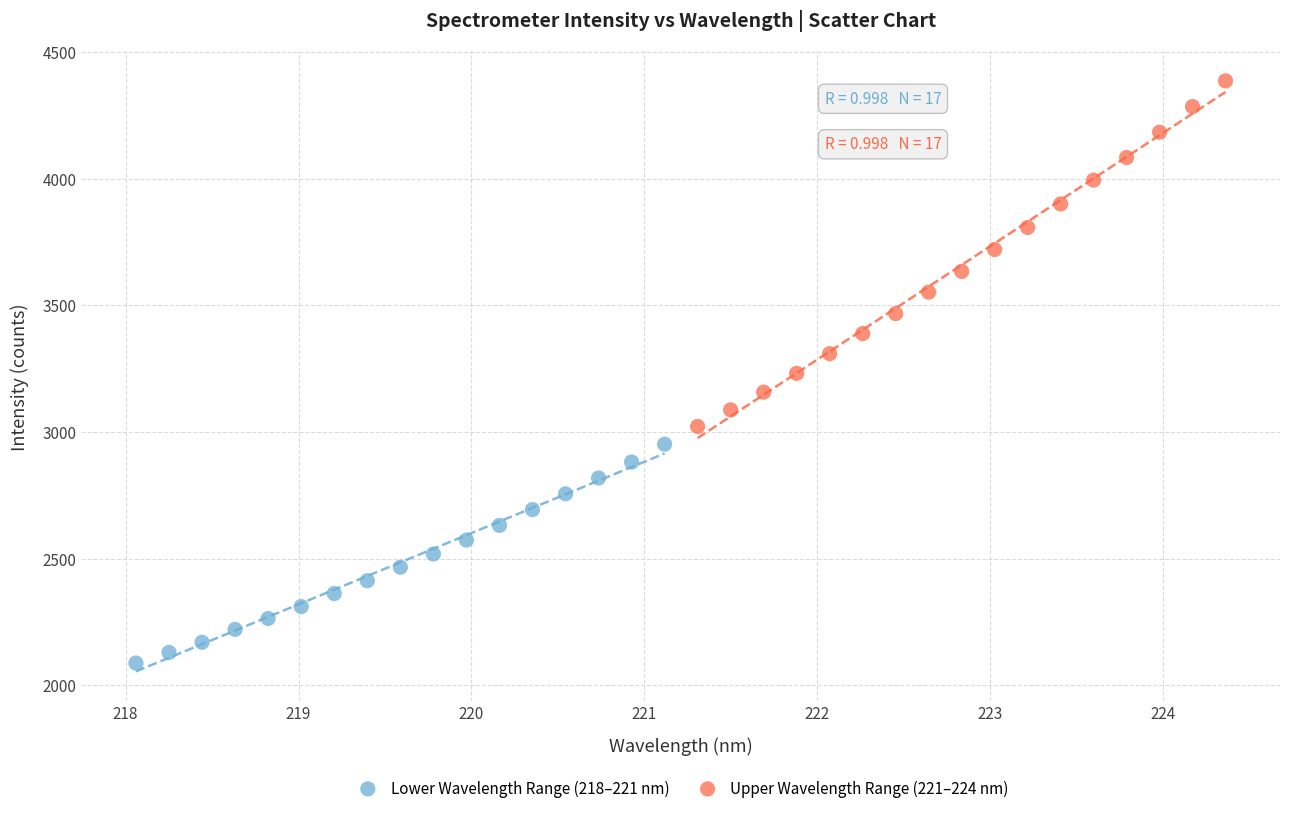

Which series has the widest spread of Y values?

Upper Wavelength Range (221–224 nm)